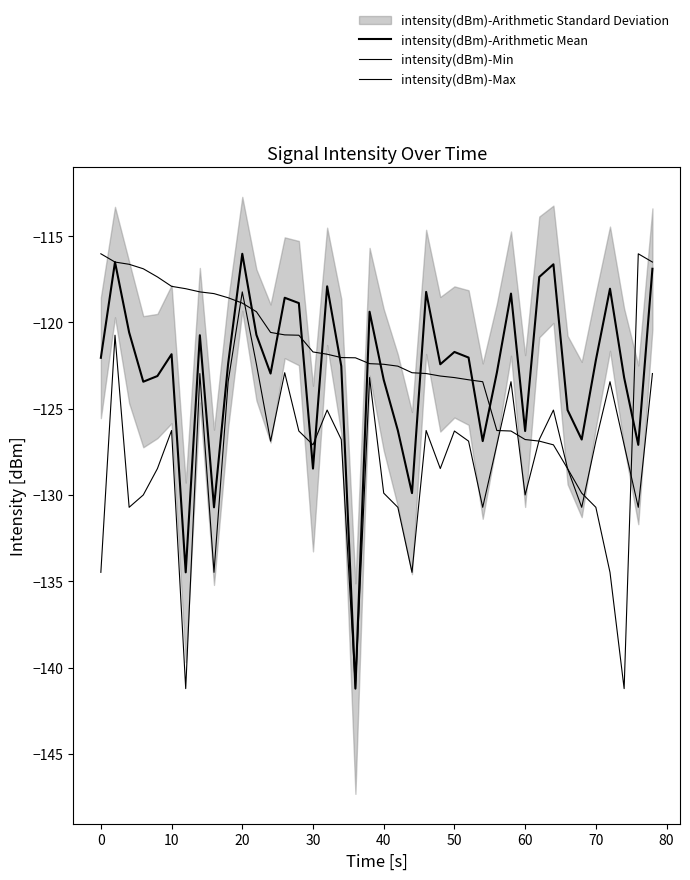

Which series has the widest spread of values?

intensity(dBm)-Arithmetic Mean